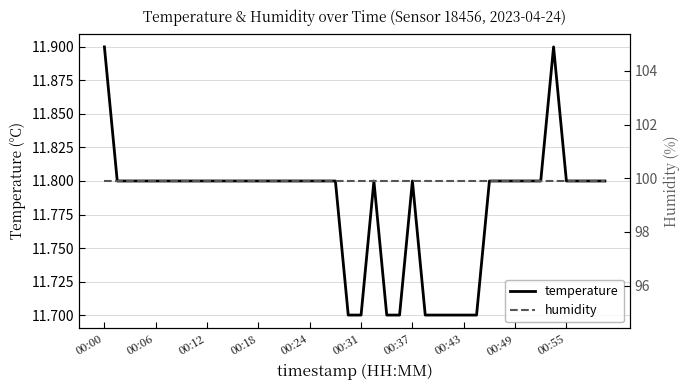

Is the value of temperature at 21 greater than the value of humidity at 27?

No